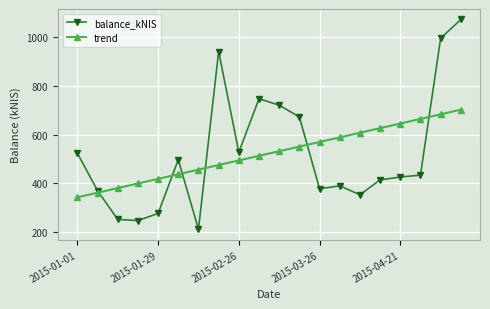

What are all the series names shown in the legend?

balance_kNIS, trend